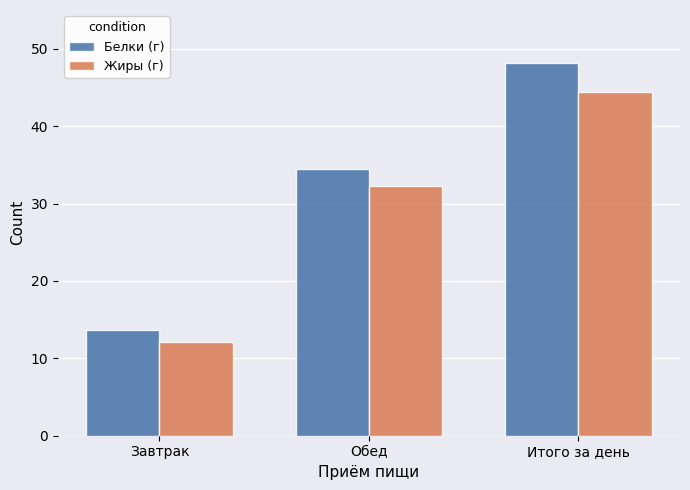

The Белки (г) series shows 55.6 at Обед. True or false?

False